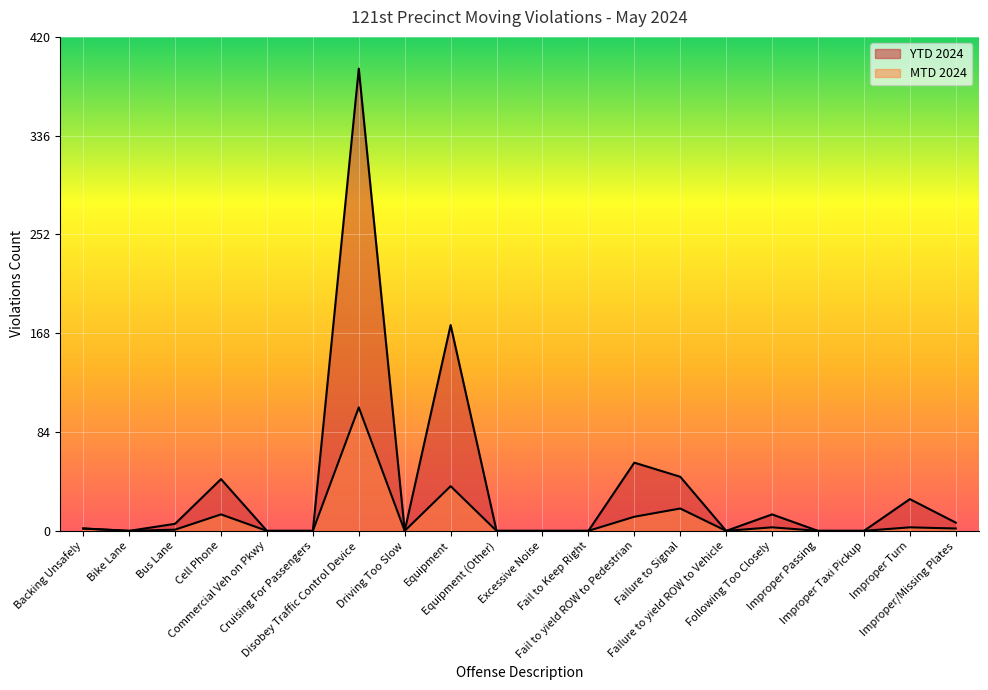

Which label corresponds to the smallest value in the chart?

Bike Lane